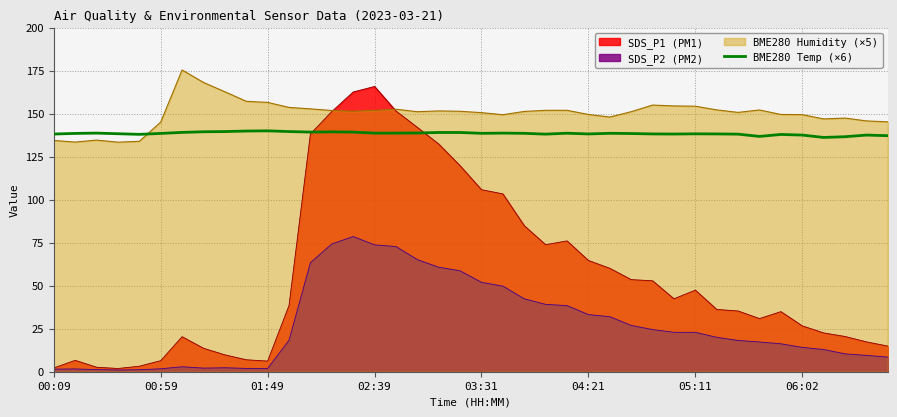

Where does the data first go above 138?

00:09